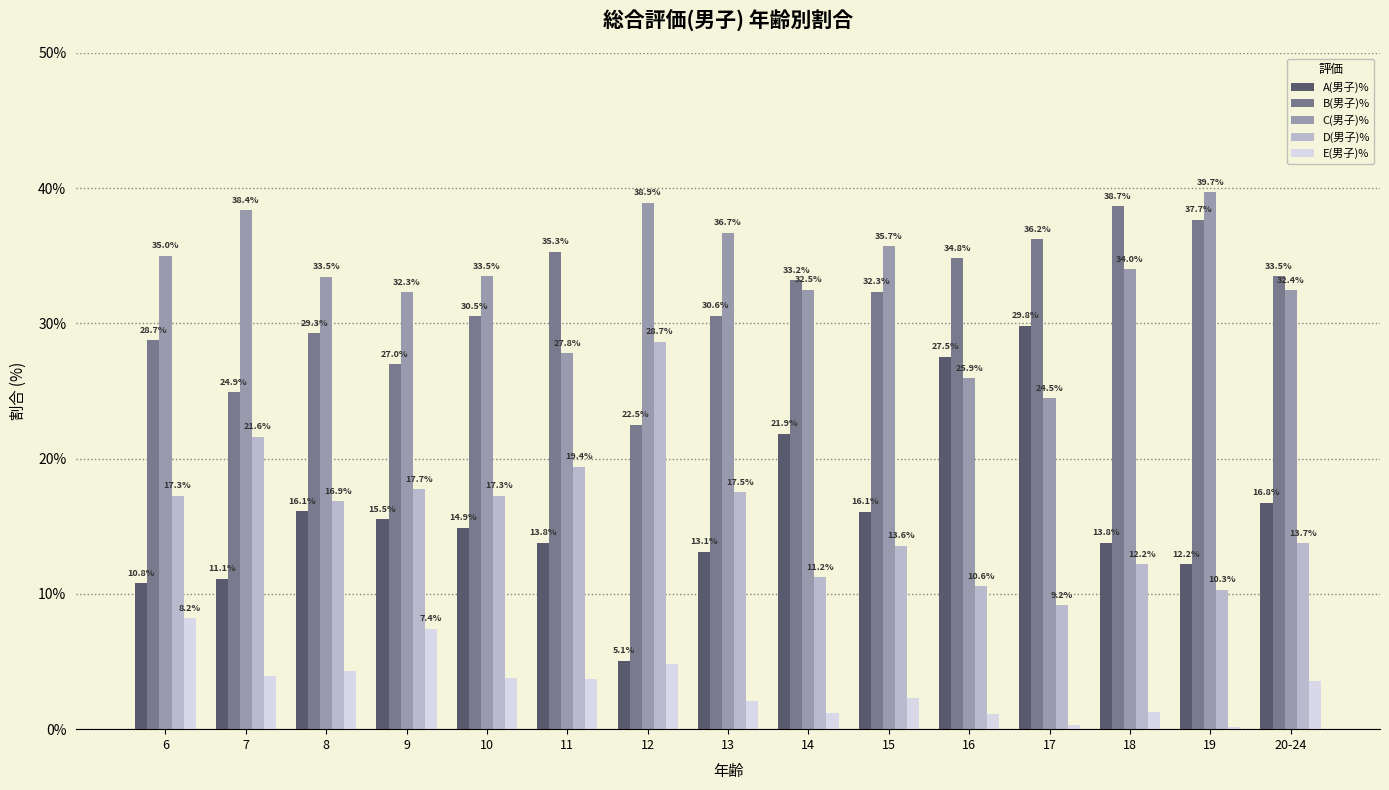

What is the maximum value shown in the chart?

39.7